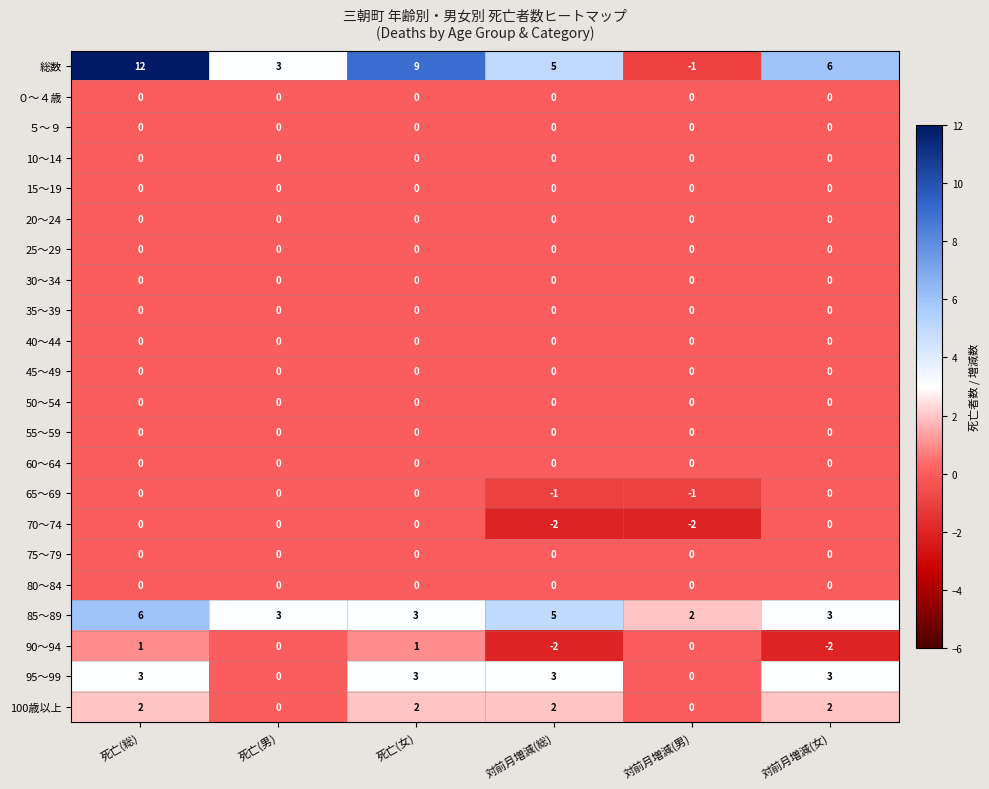

Which category has the highest value across all series?

死亡(総)